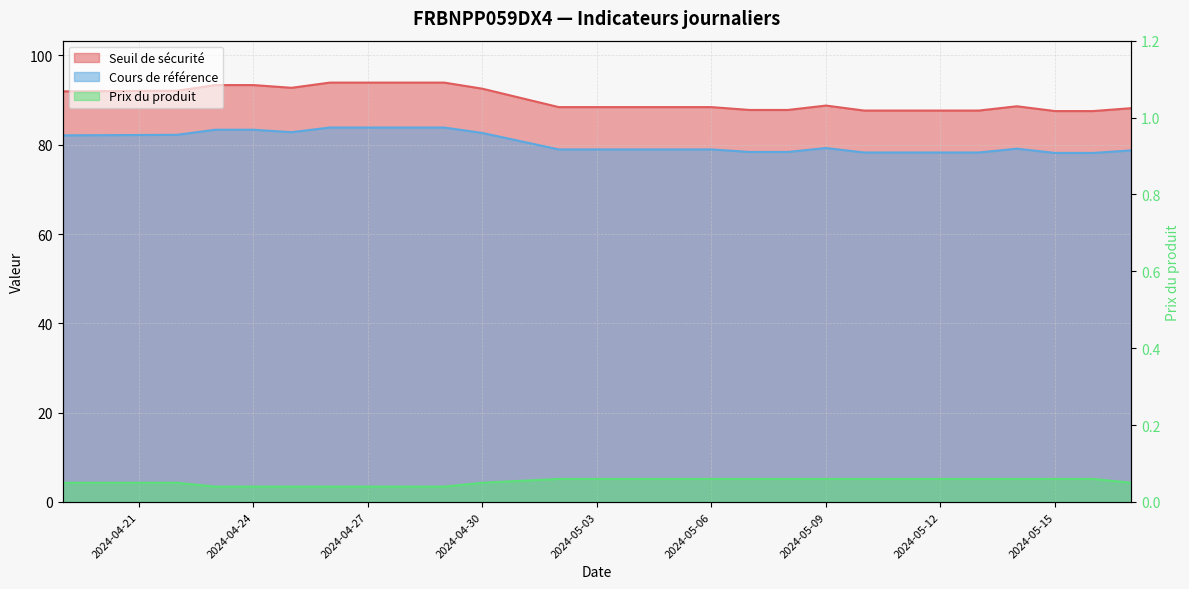

What are all the series names shown in the legend?

Seuil de sécurité, Cours de référence, Prix du produit